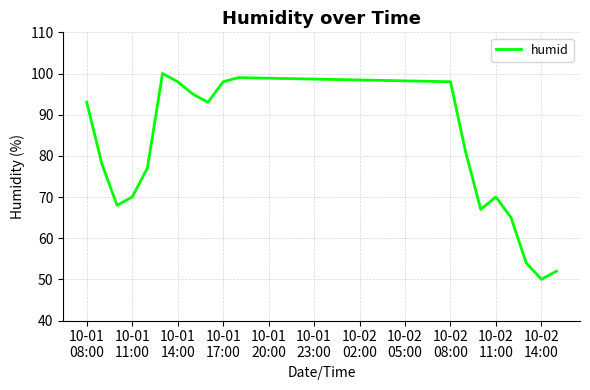

What is the difference between the maximum and minimum values?

50